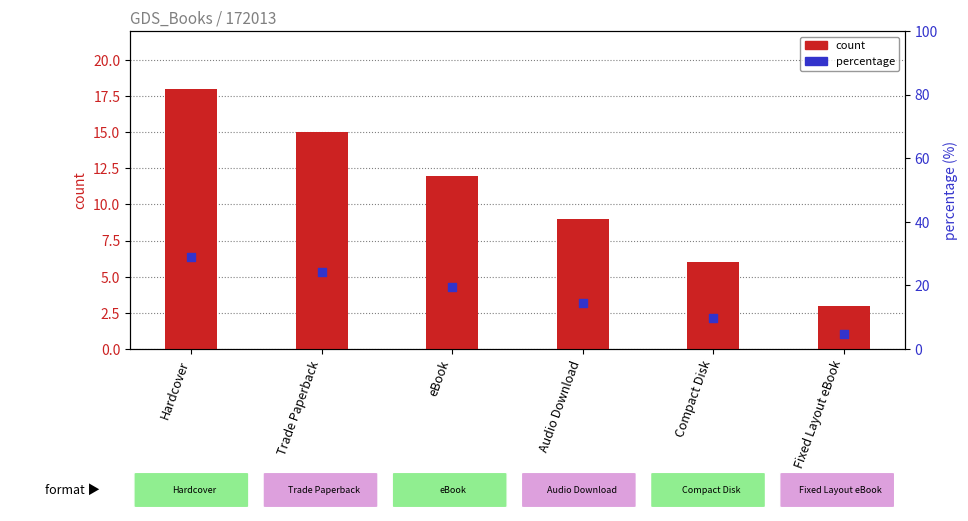

What are all the series names shown in the legend?

count, percentage